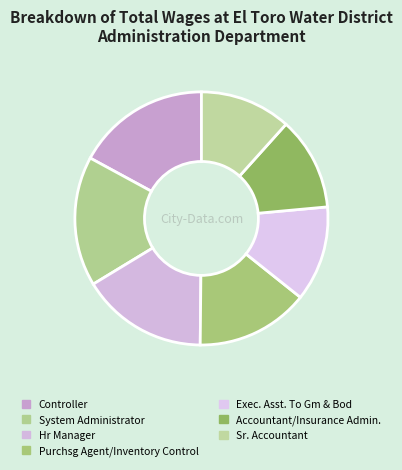

How much of the chart is everything except Sr. Accountant?

88.4%